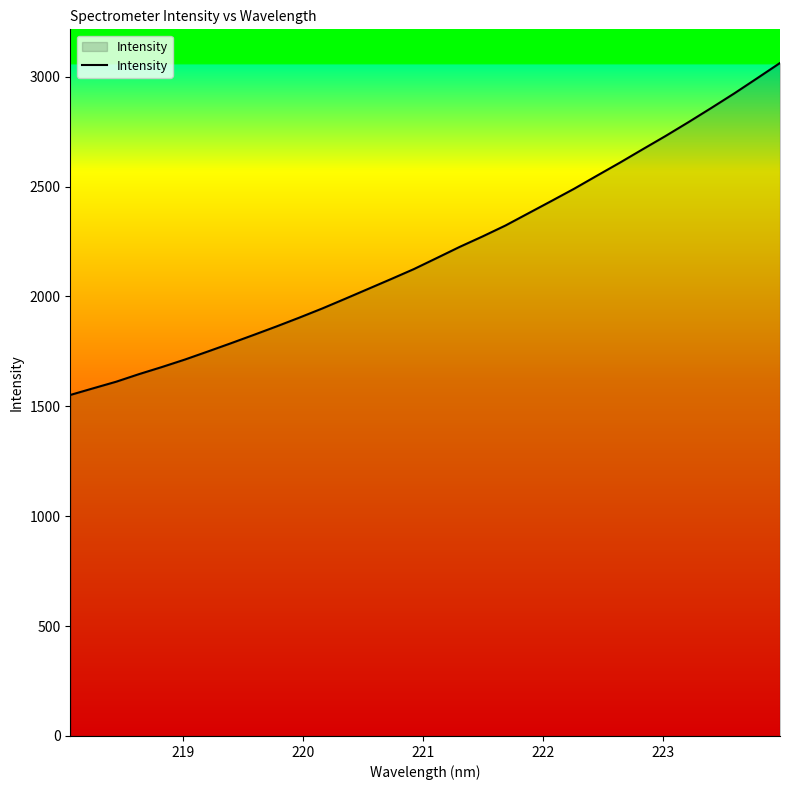

What is the minimum value shown in the chart?

1551.7